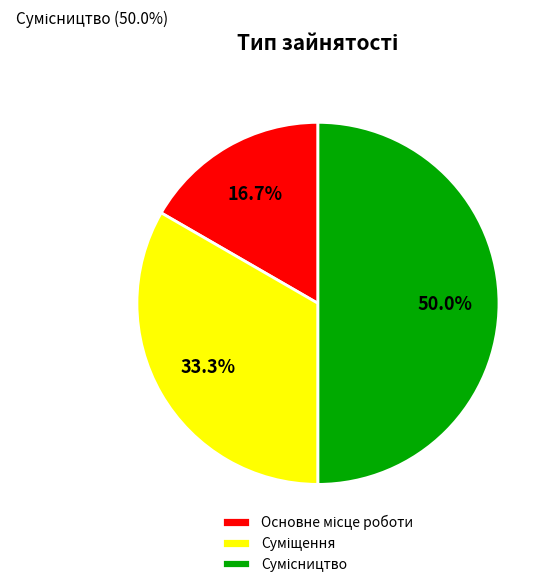

To the nearest percent, what is the difference between the largest and smallest slice percentages?

33%